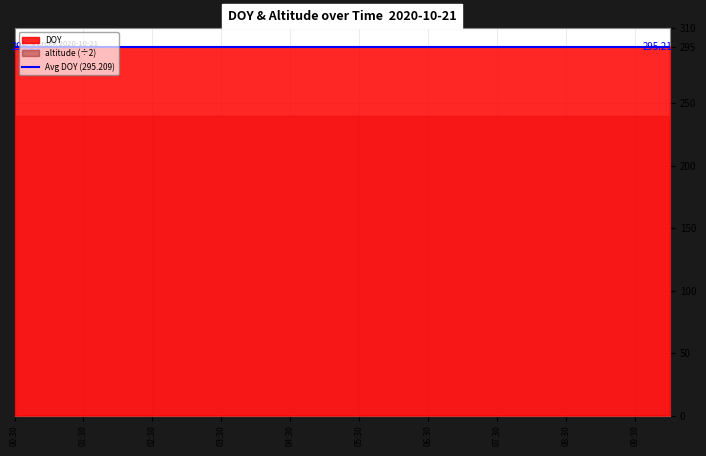

True or false: altitude (÷2) and DOY cross at least once.

False